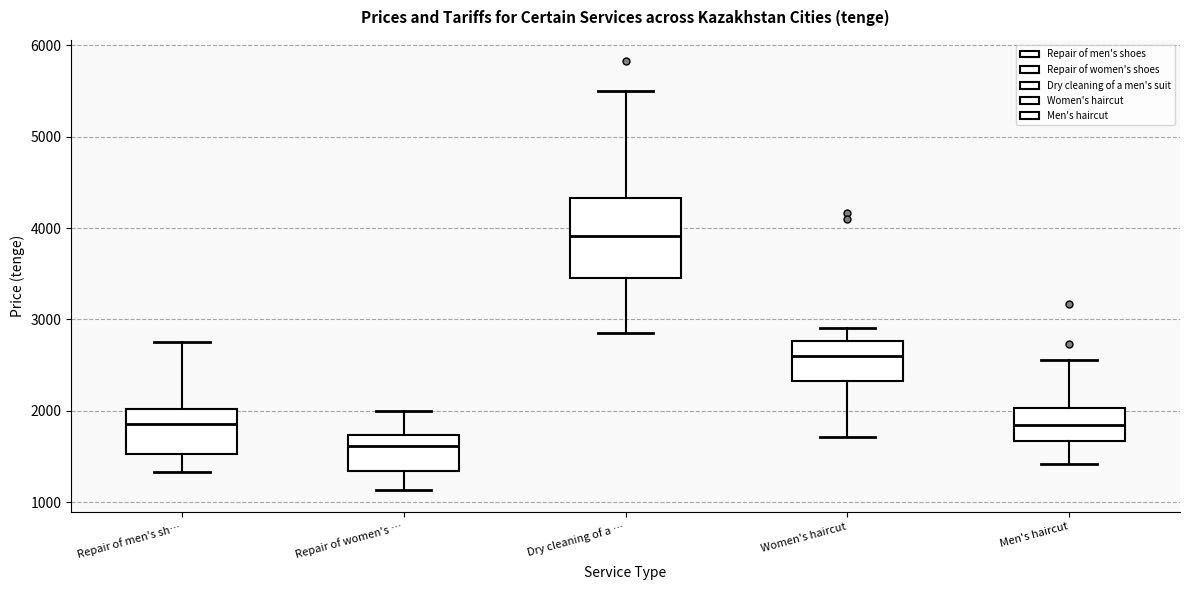

Which box is the tallest, from its lower edge to its upper edge?

Dry cleaning of a …